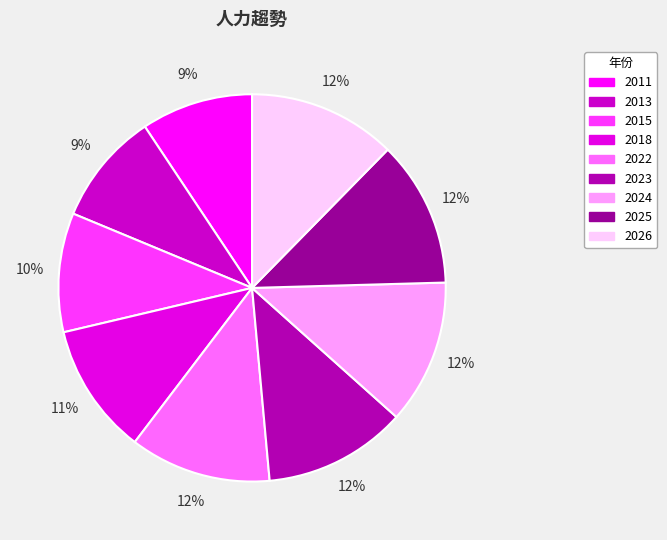

Which category has the smallest portion of the pie?

2011